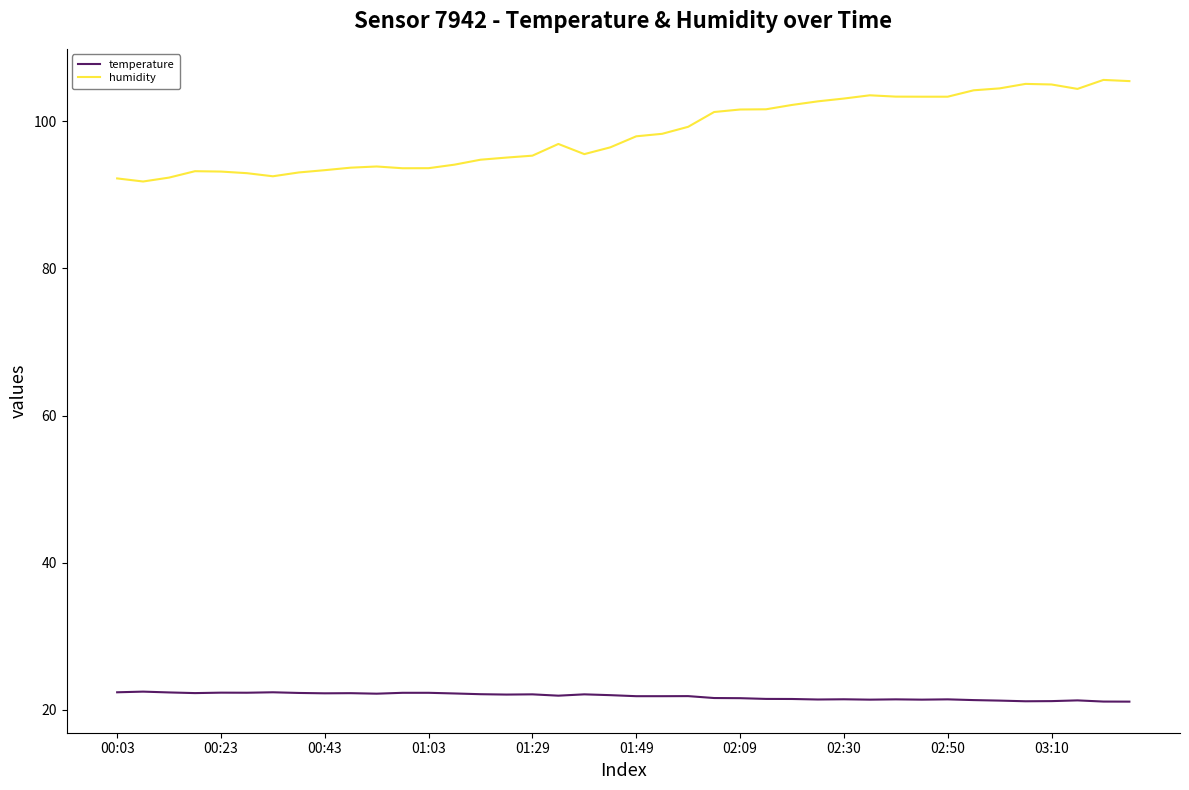

Which series has the widest spread of values?

humidity